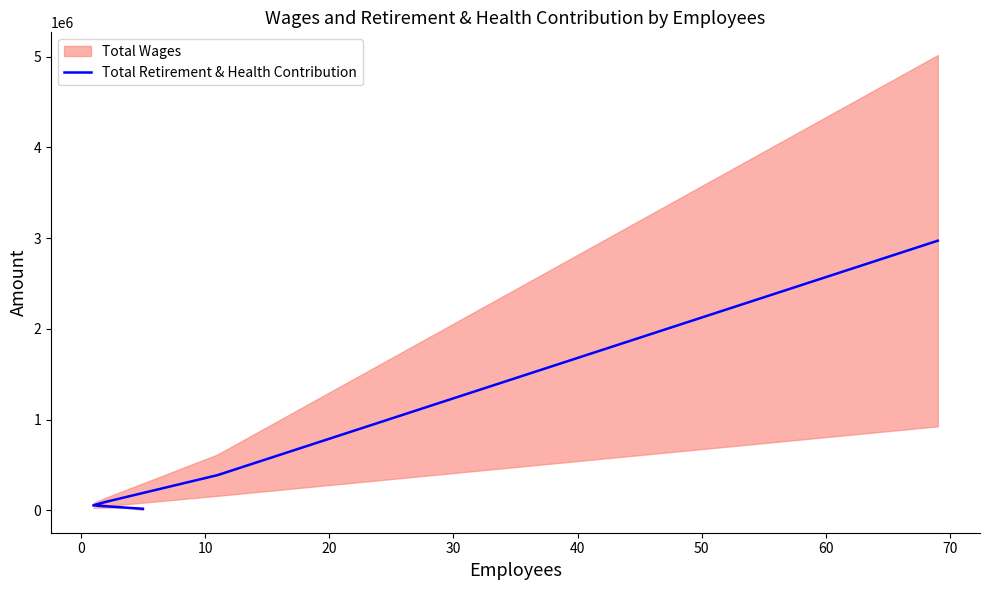

What is the minimum value shown in the chart?

16991.0